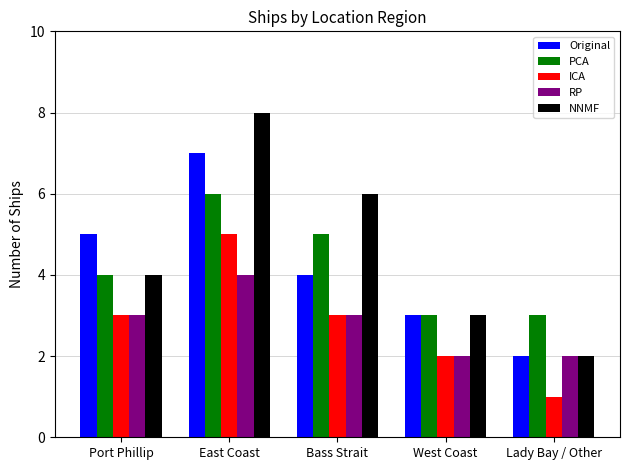

What is the sum of all RP values?

14